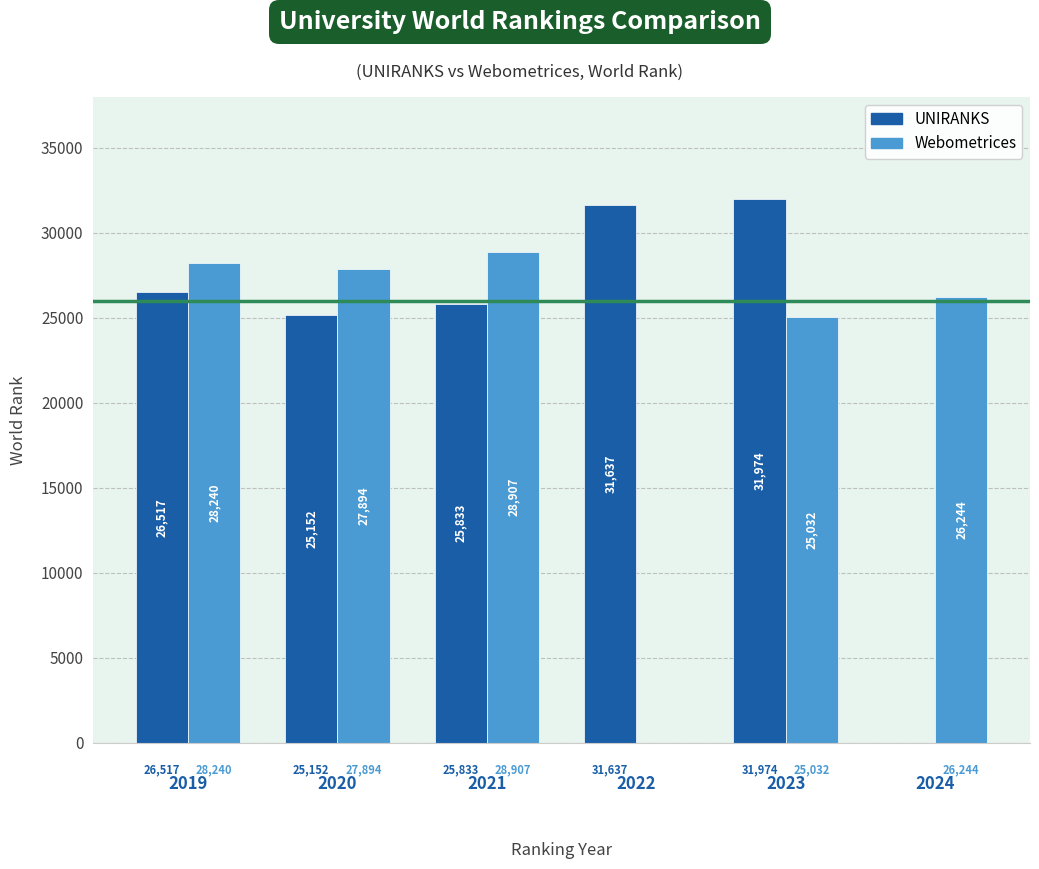

At which label is UNIRANKS closest to 28563?

2019